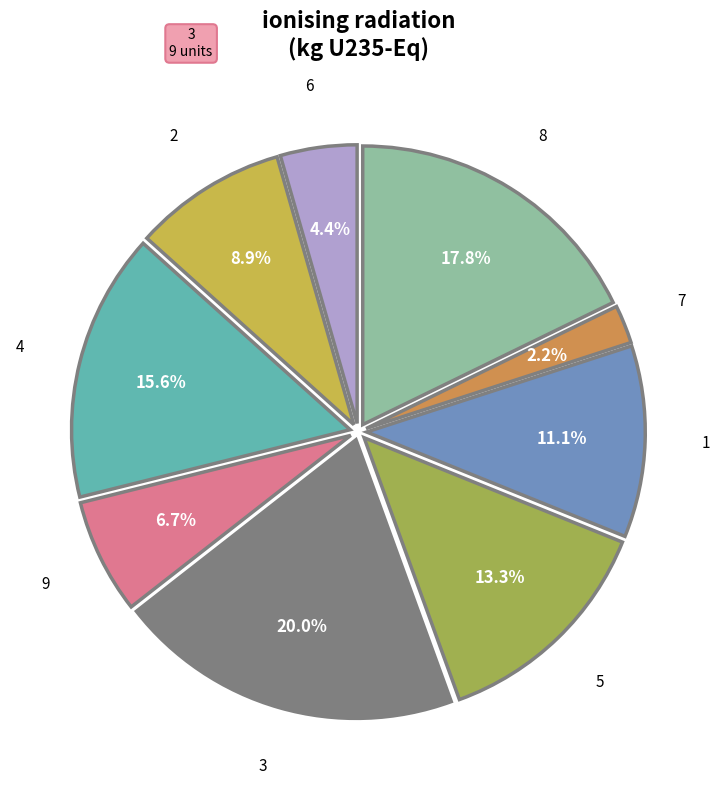

Is there a majority slice in this chart?

No